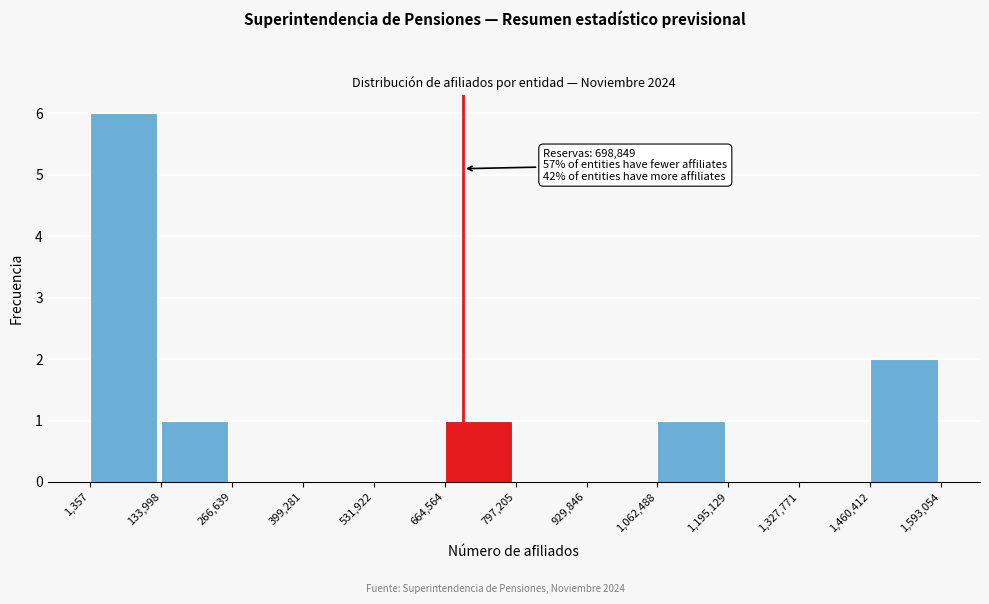

Over which range of the x-axis is the bar tallest?

1,357 to 133,998